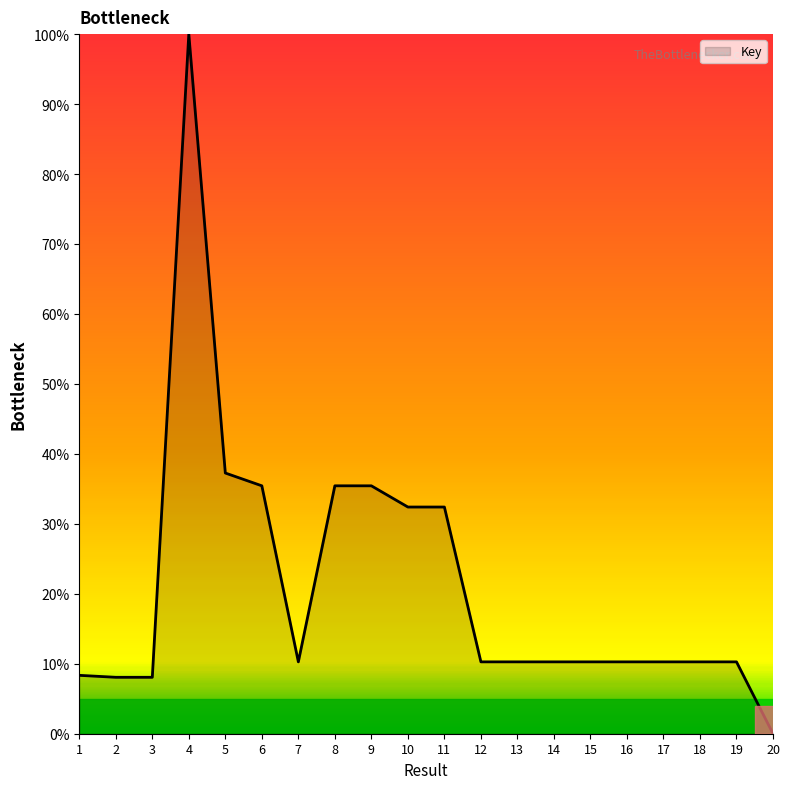

What is the maximum value shown in the chart?

100.0